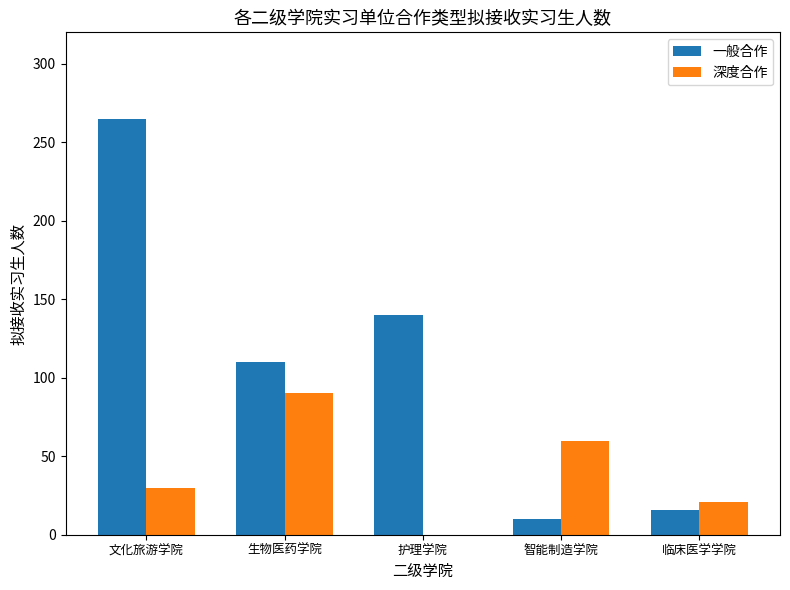

Is it true that 一般合作 equals 44 at 生物医药学院?

False